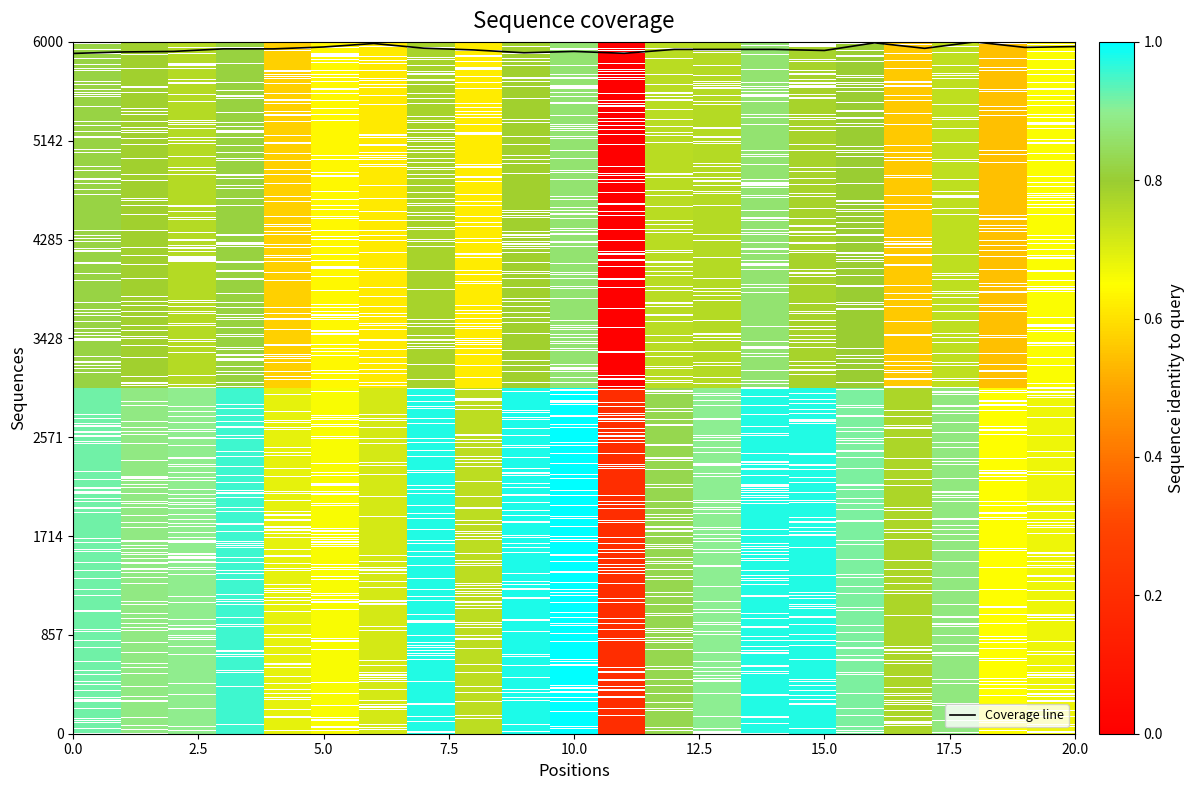

What is the smallest value displayed?

5899.9